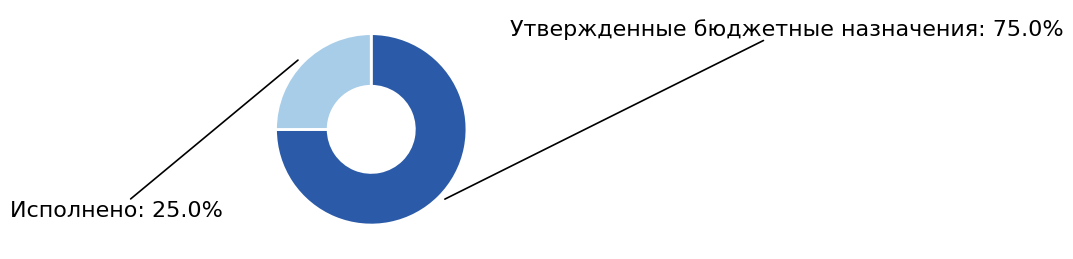

To the nearest percent, what is the average slice percentage?

50%